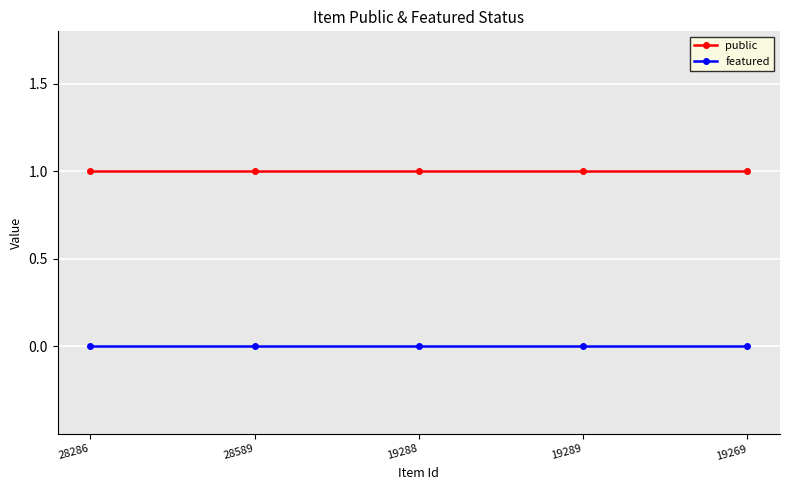

How many distinct data groups are displayed?

2